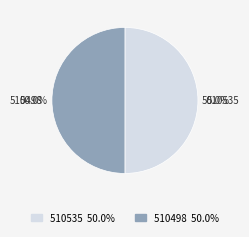

What portion of the pie excludes 510535?

50.0%